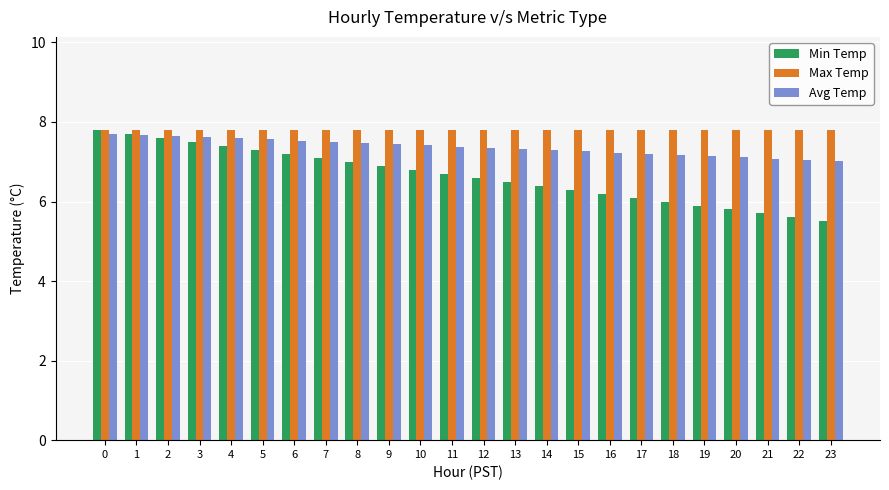

What is the minimum value for Min Temp?

5.5